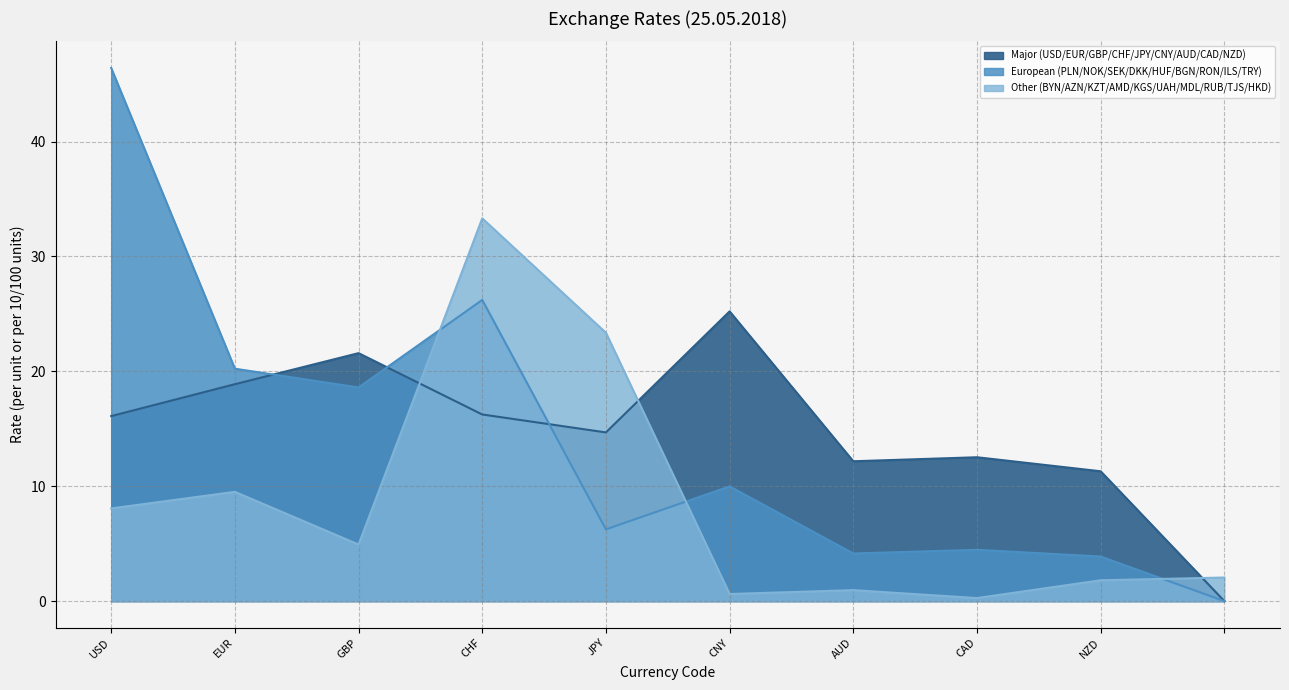

What is the average value?

13.3